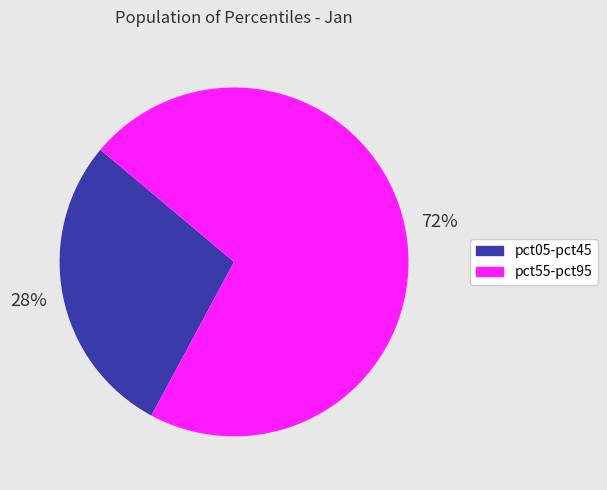

To the nearest percent, what is the average slice percentage?

50%